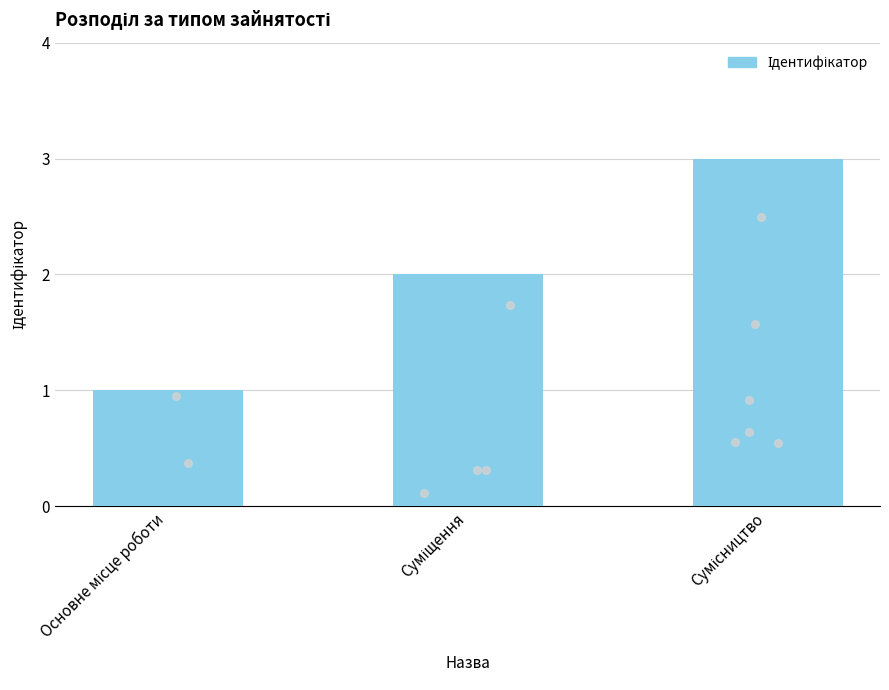

What is the change in value from Суміщення to Сумісництво?

+1